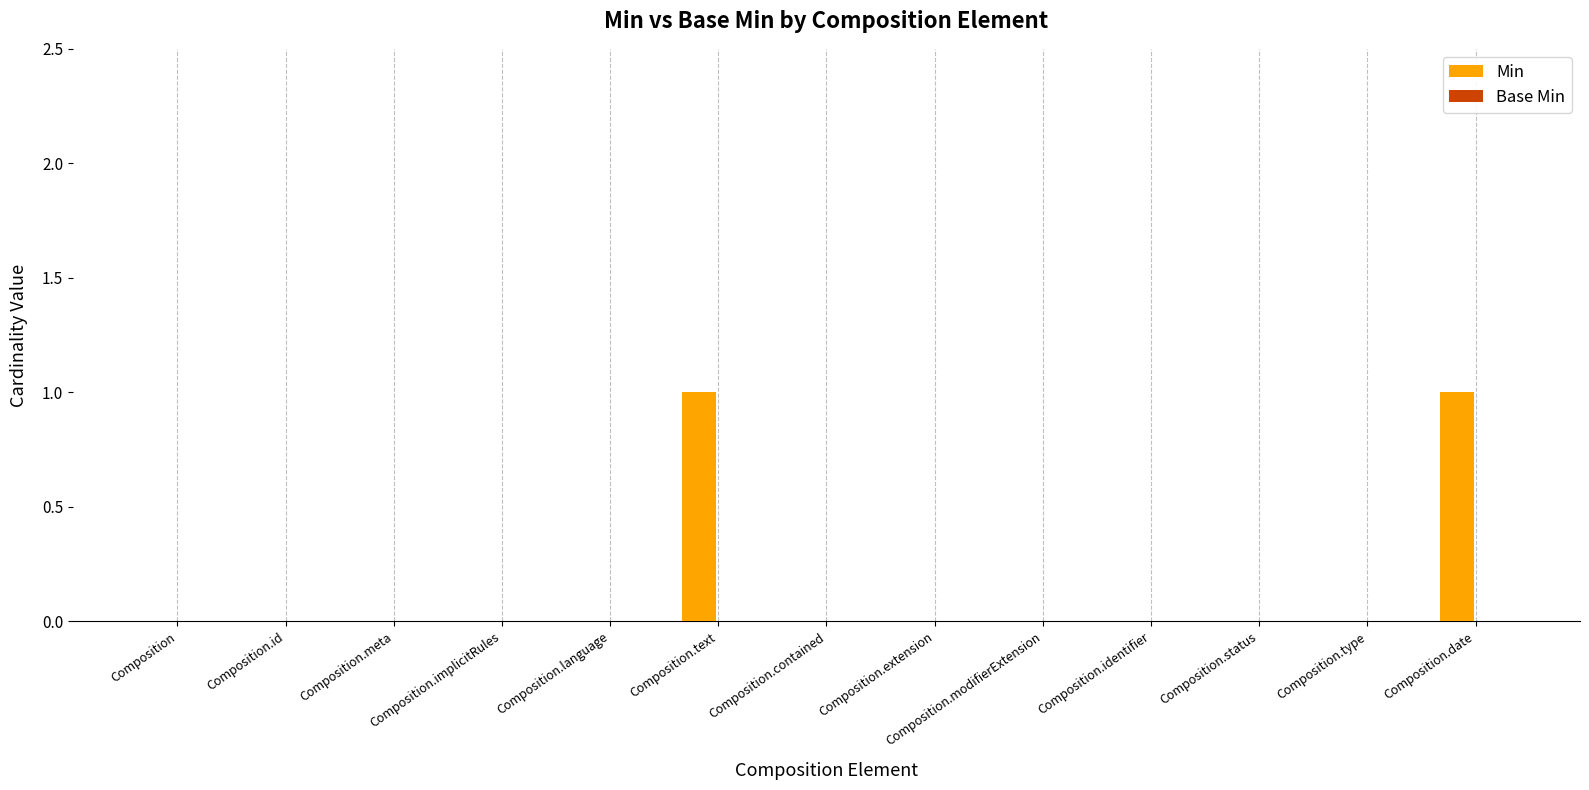

How many categories are shown in the chart?

13